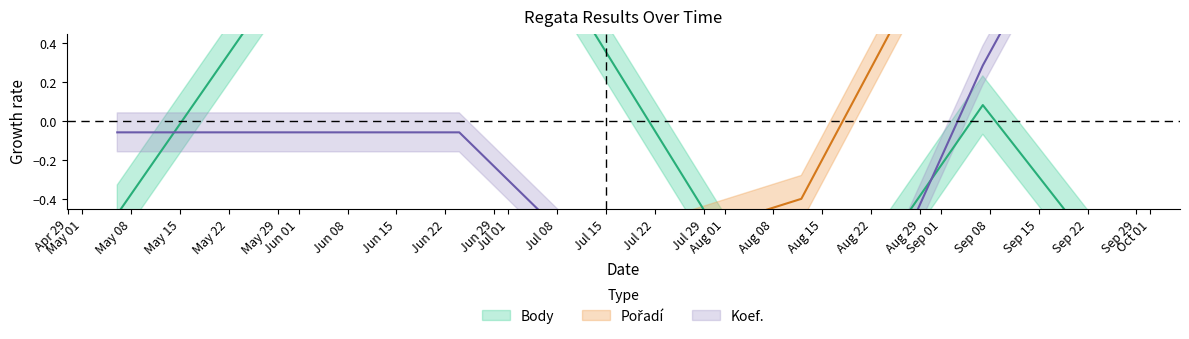

Where is the first local minimum for Koef.?

2023-08-12